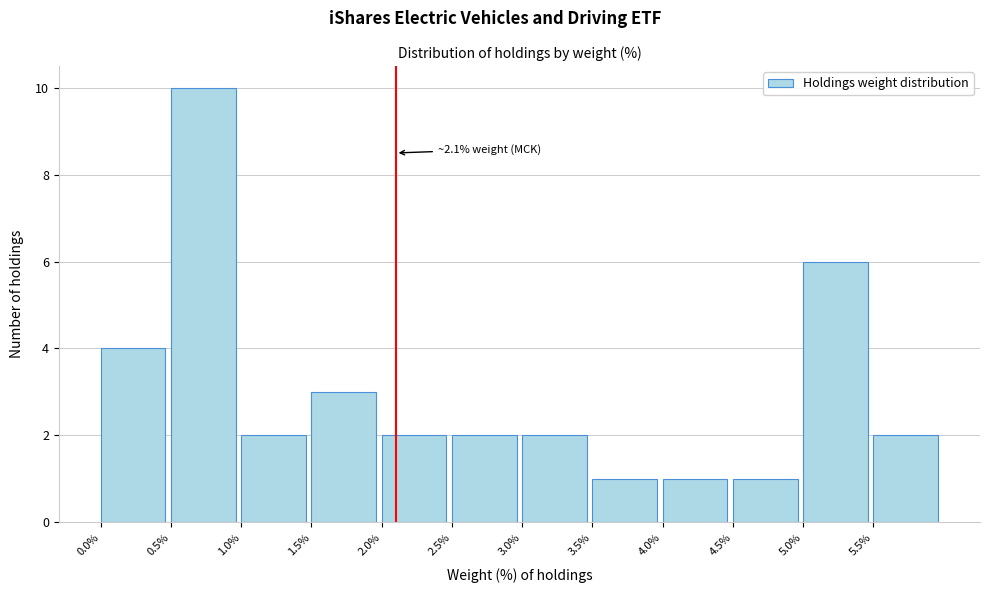

Which range on the x-axis has the tallest bar?

0.5 to 1.0